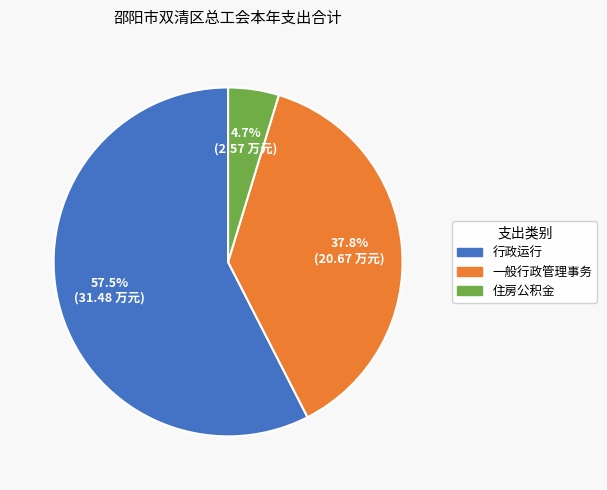

Which slice is the smallest?

住房公积金